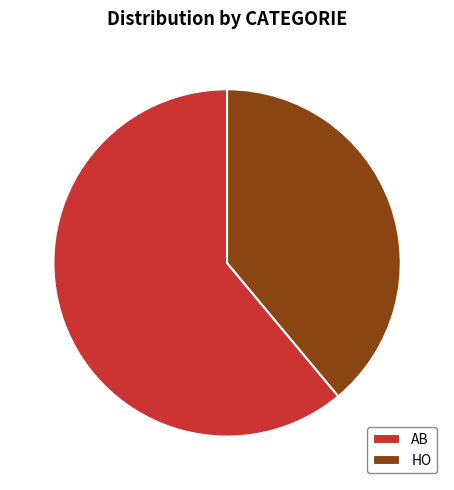

True or false: AB accounts for 72% of the total.

False